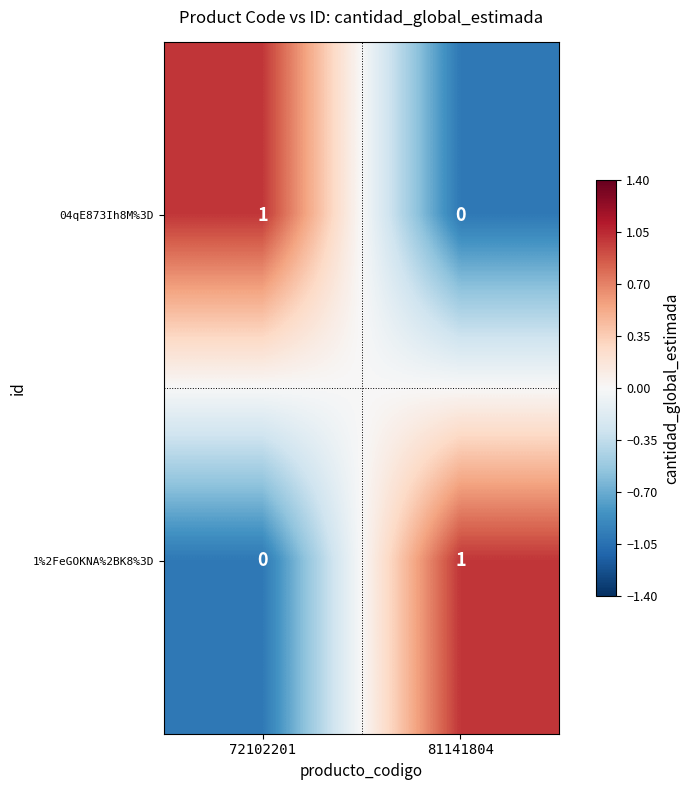

True or false: 04qE873Ih8M%3D has a value of 1 at 72102201.

True